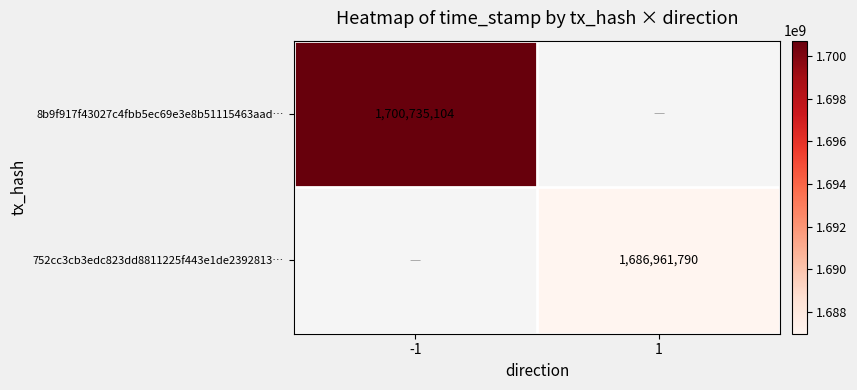

Is it true that 752cc3cb3edc823dd8811225f443e1de2392813… equals 1686961790 at 1?

True